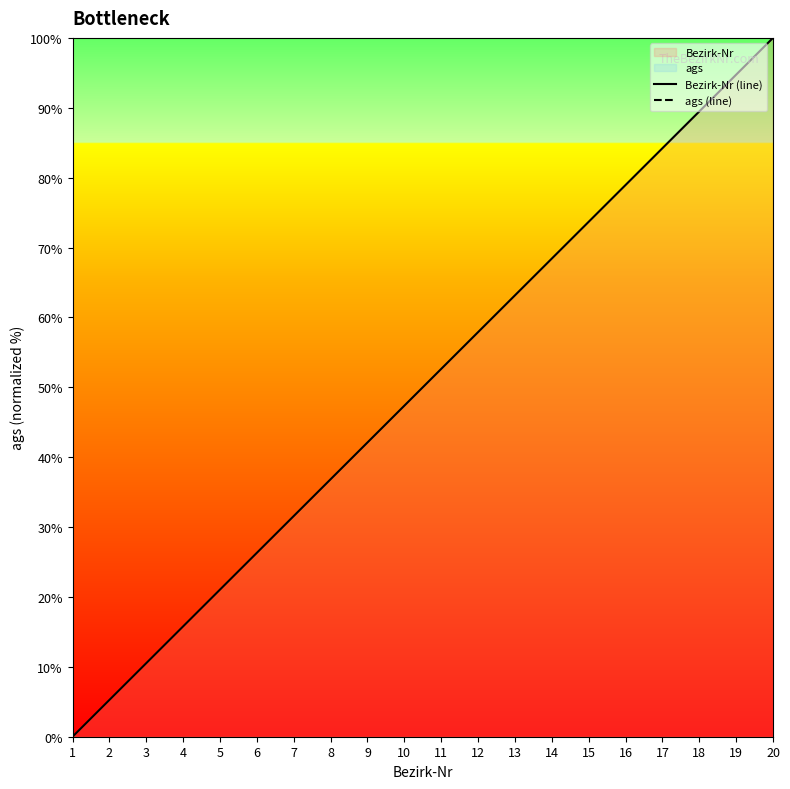

The value of Bezirk-Nr (line) at 14 is 68.4. True or false?

True